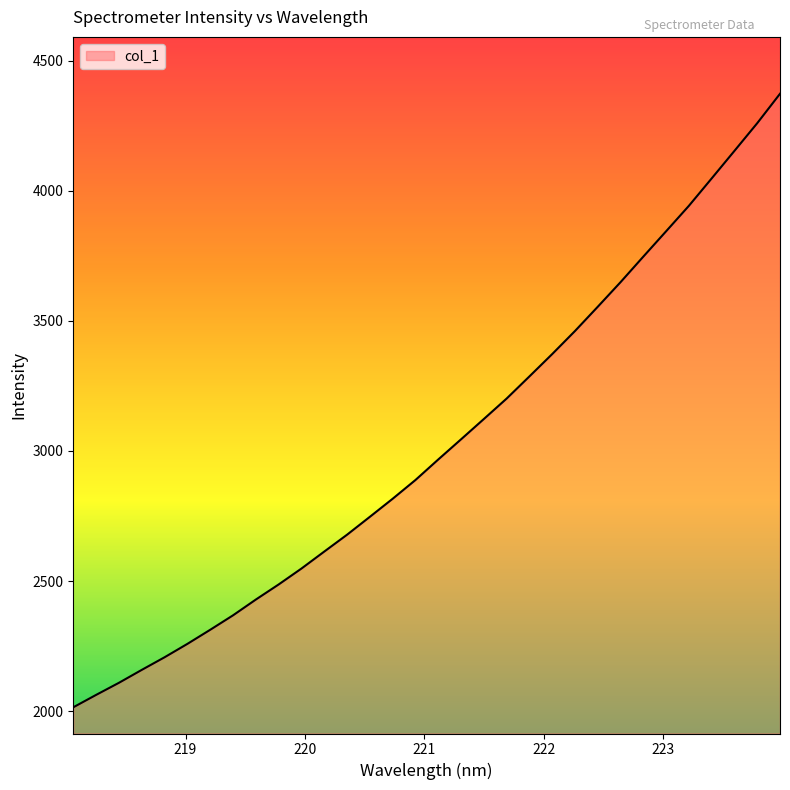

What is the maximum value shown in the chart?

4373.4